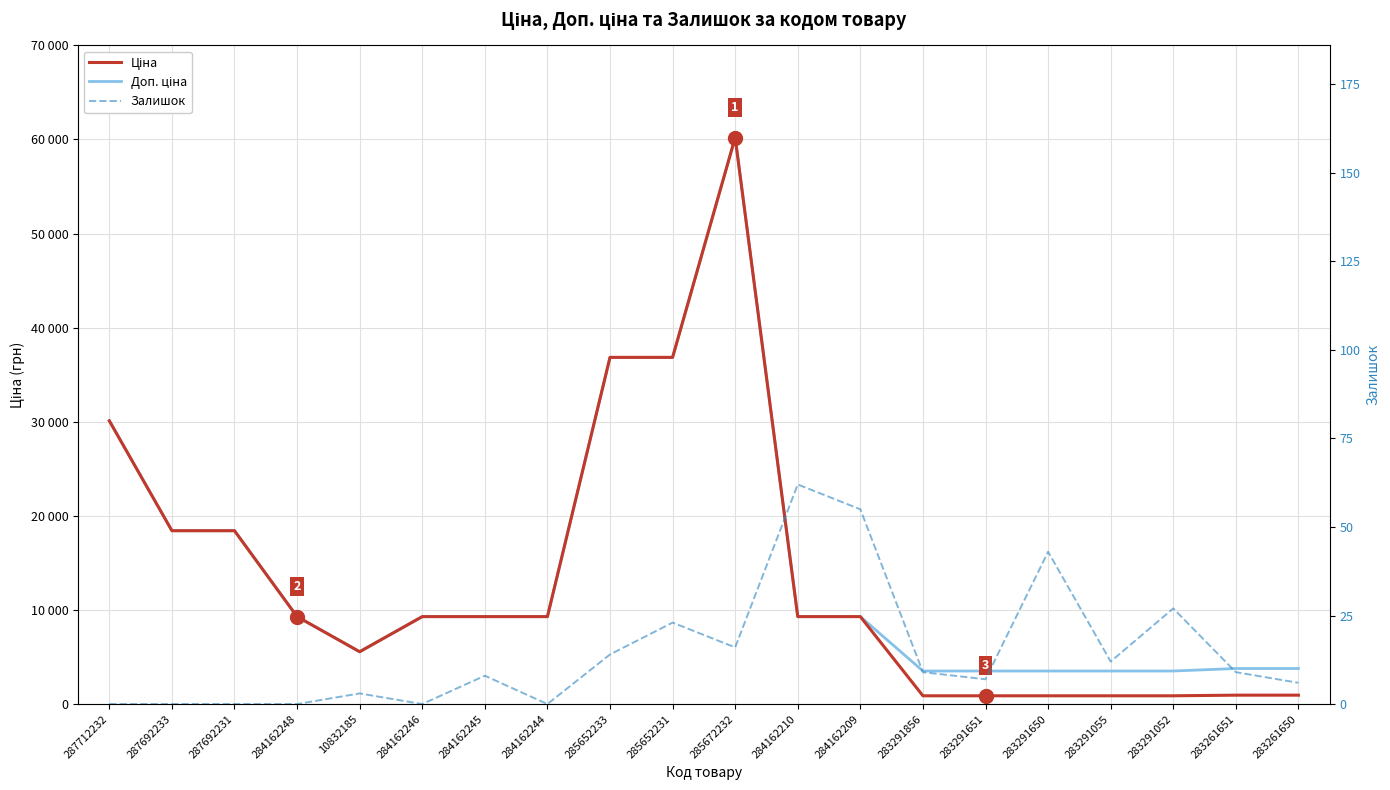

Which series has the largest total across all categories?

Доп. ціна